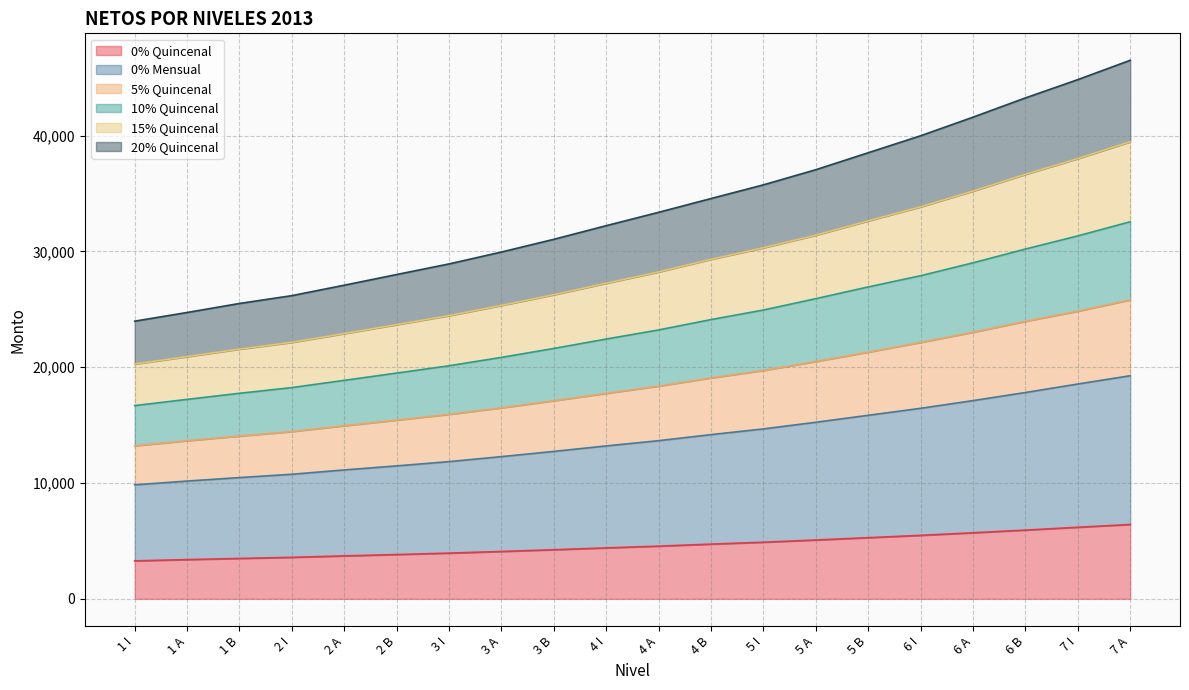

What is the minimum value for 0% Quincenal?

3281.6